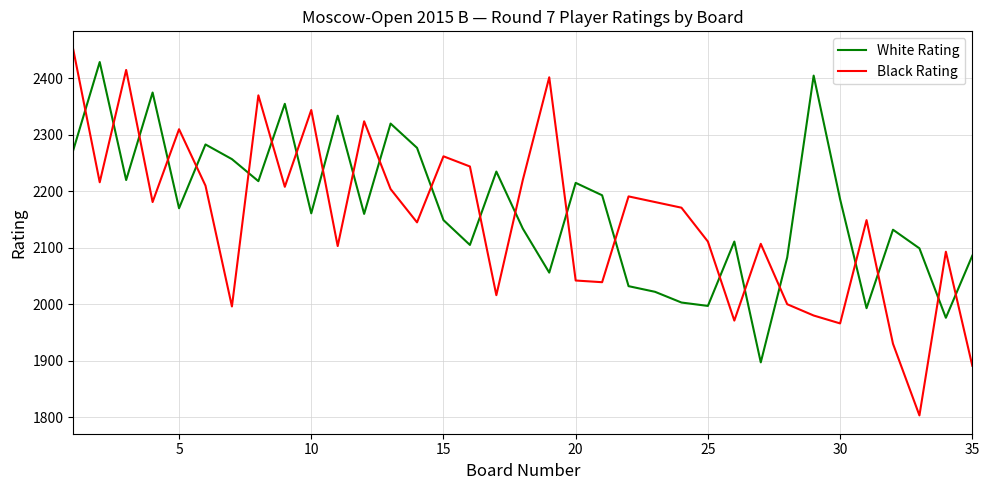

What is the greatest value displayed?

2451